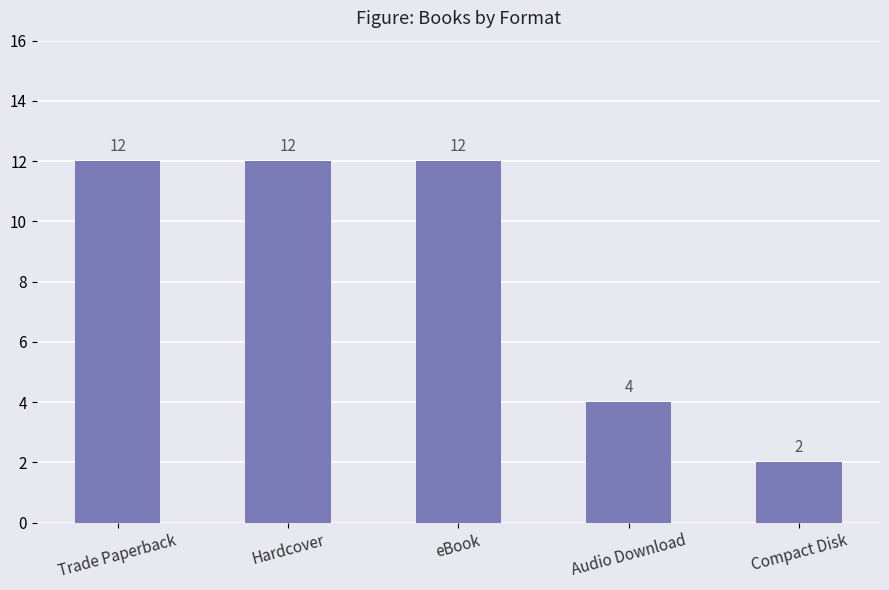

Reading left to right, transcribe all the data shown in this chart.

Trade Paperback=12	Hardcover=12	eBook=12	Audio Download=4	Compact Disk=2